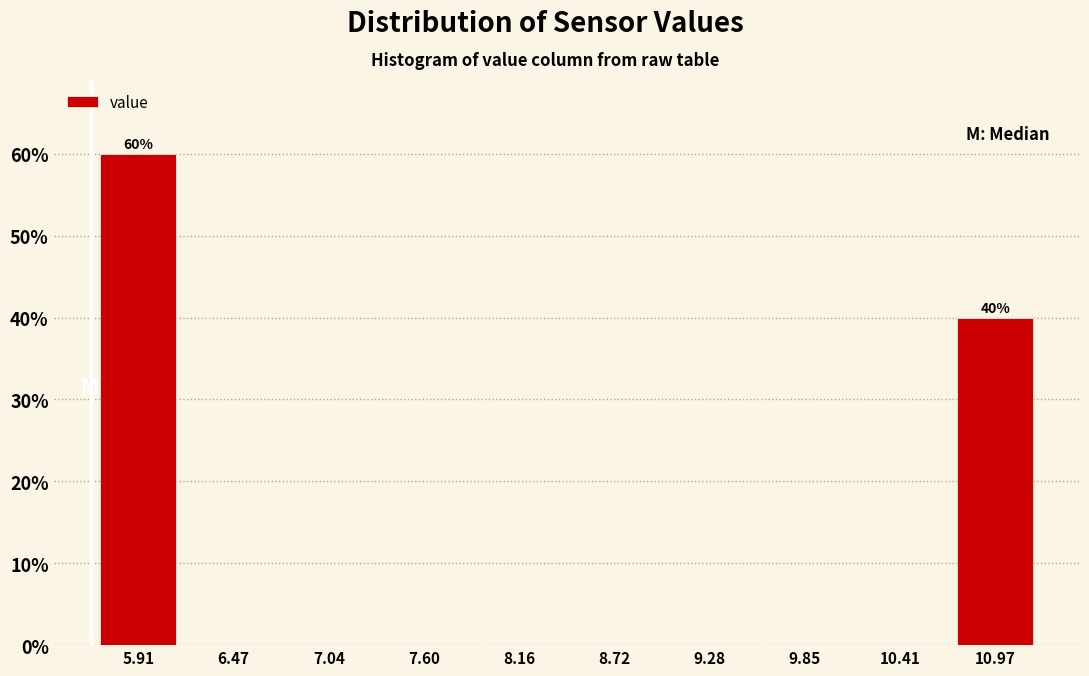

Which range on the x-axis has the tallest bar?

5.6 to 6.2